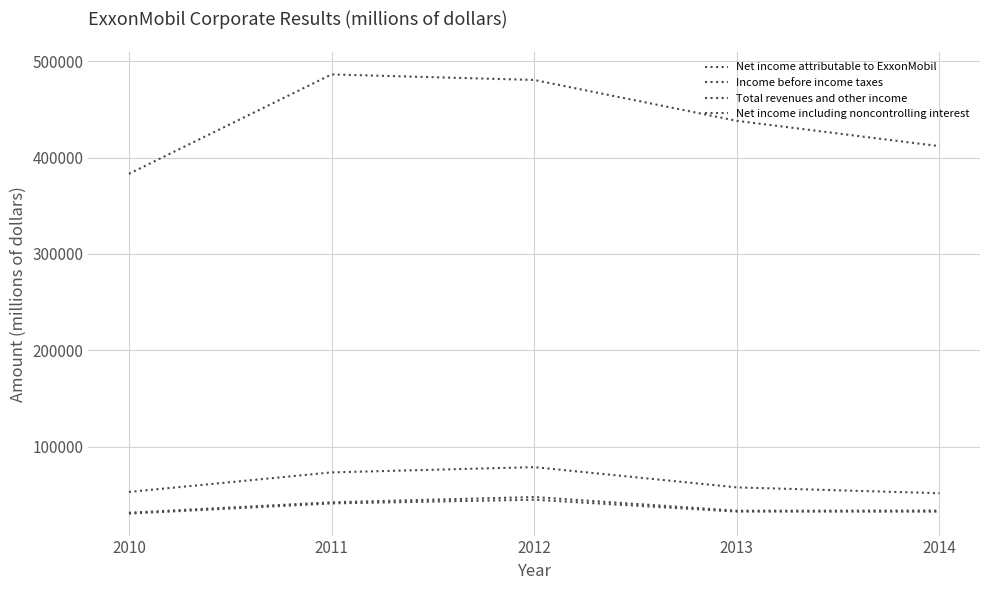

How many lines are shown in the chart?

4